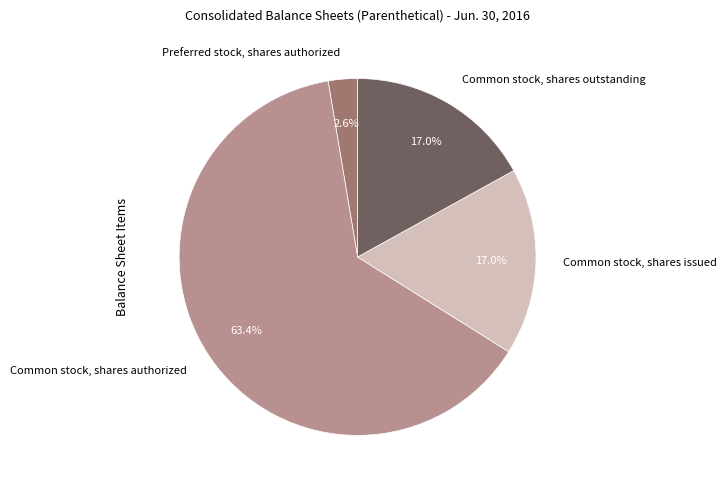

Between Common stock, shares issued and Preferred stock, shares authorized, which is larger?

Common stock, shares issued